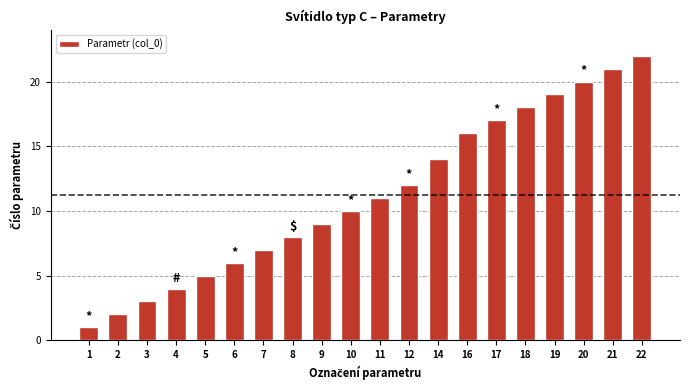

Which category has the lowest value across all series?

1